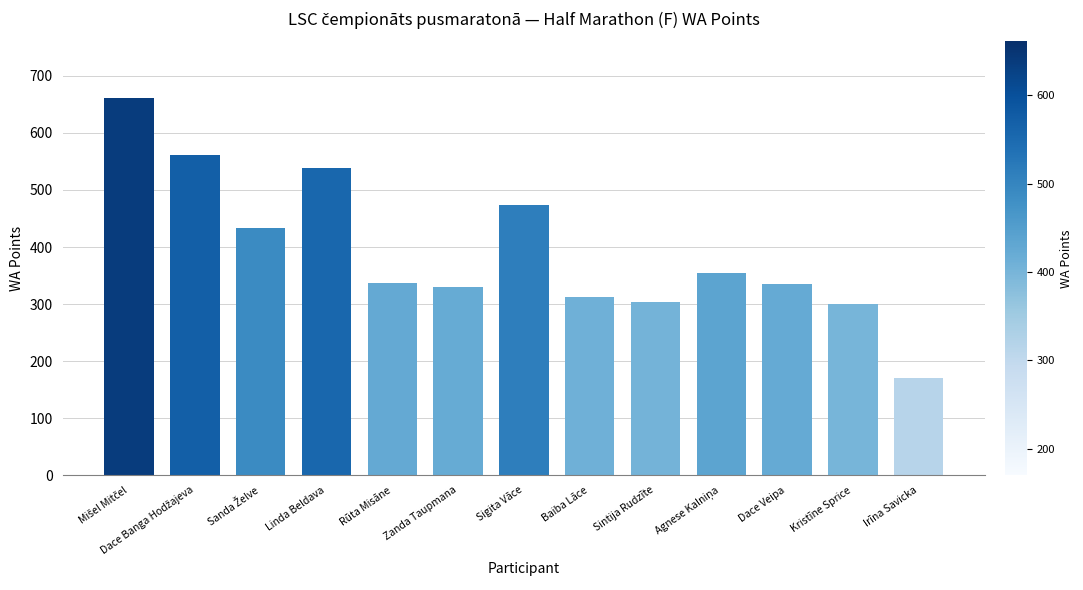

What is the change in value from Dace Veipa to Irīna Savicka?

-165